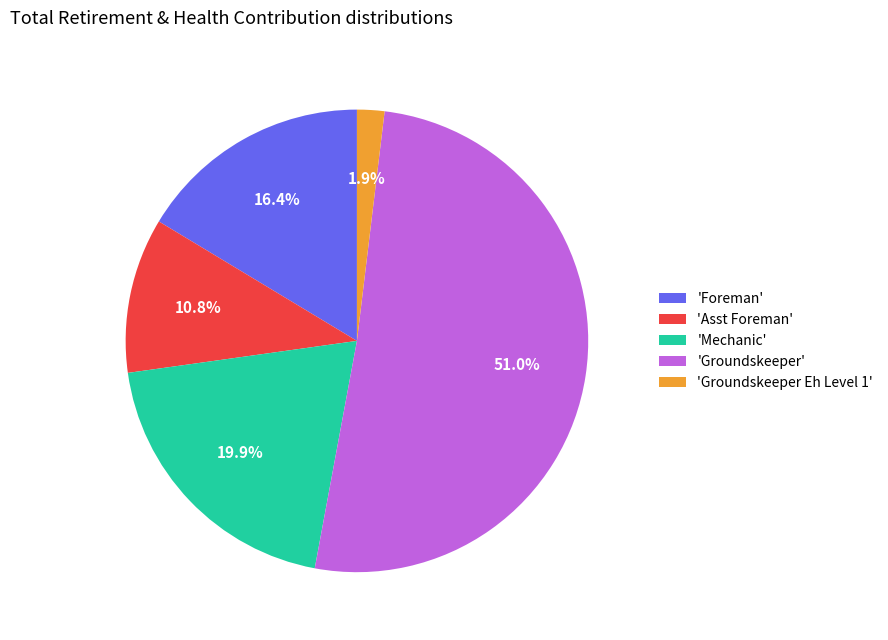

Combined, do 'Asst Foreman' and 'Groundskeeper' account for over 50%?

Yes